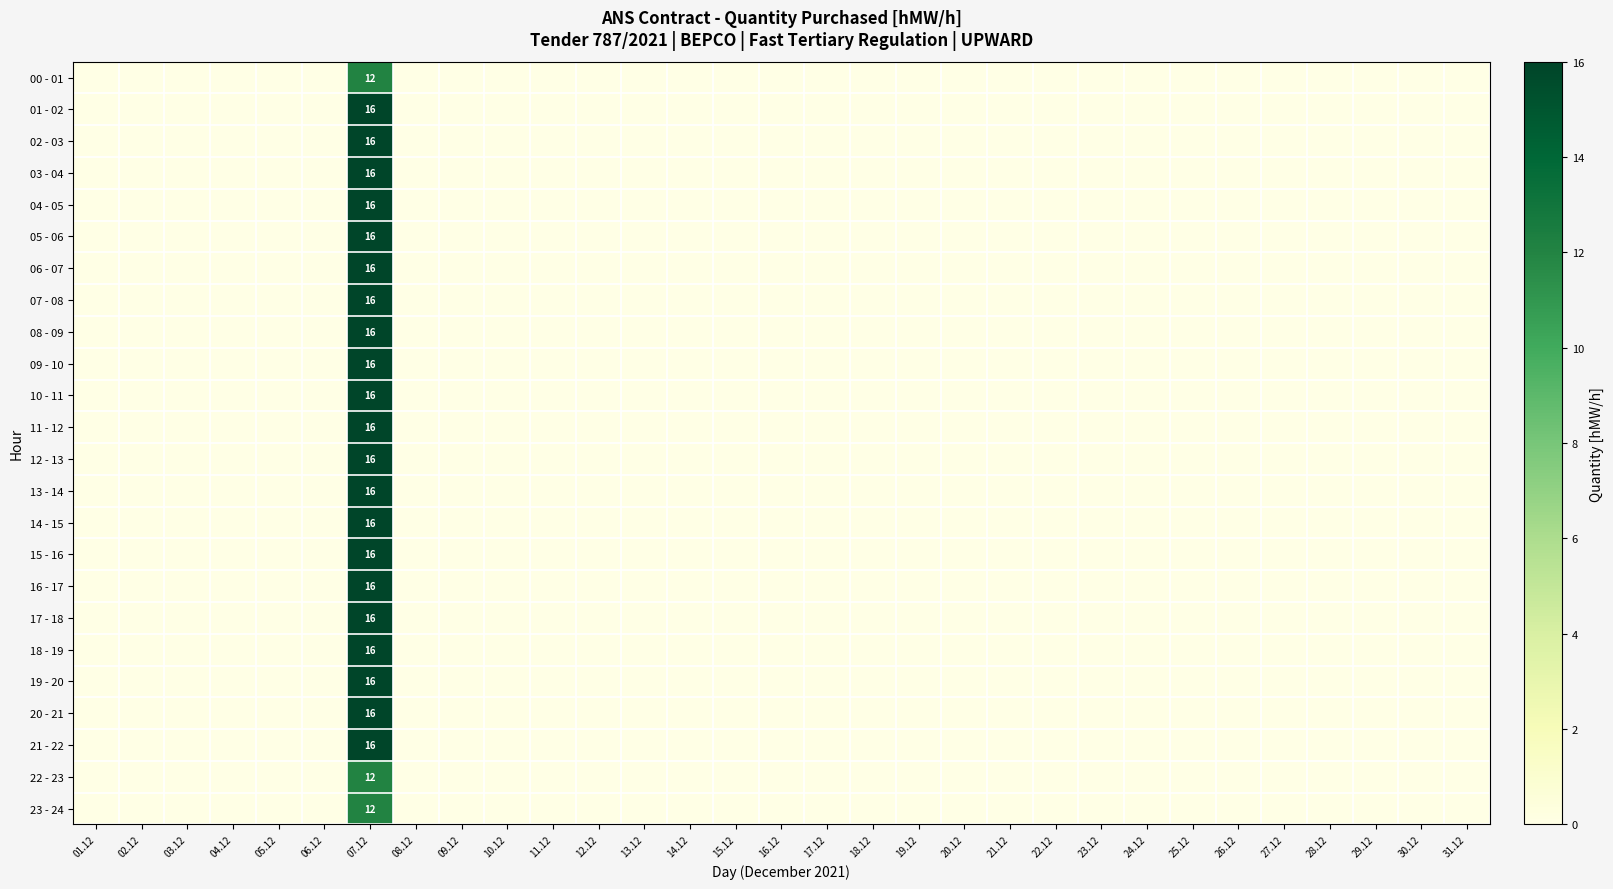

The value of 09 - 10 at 07.12 is 27. True or false?

False